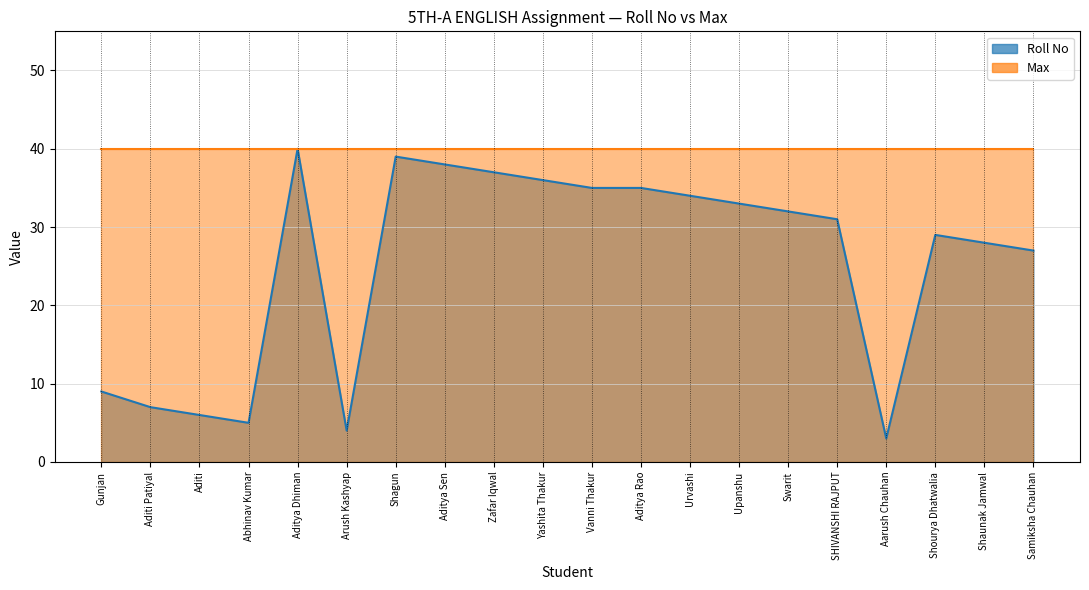

What is the change in value from Abhinav Kumar to Aditya Sen?

+33